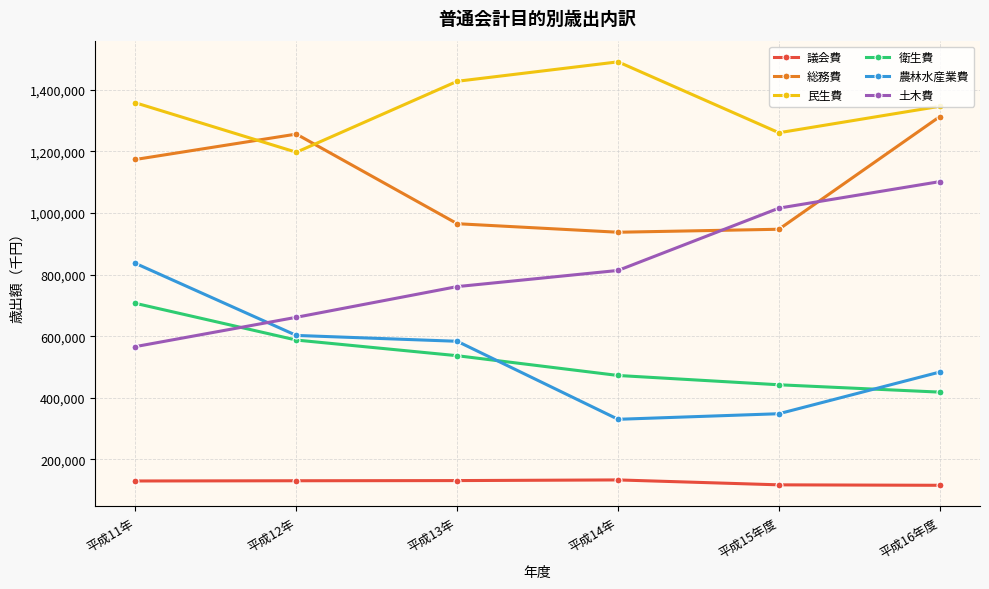

What is the value of the 土木費 point at the 1st from the left?

566214